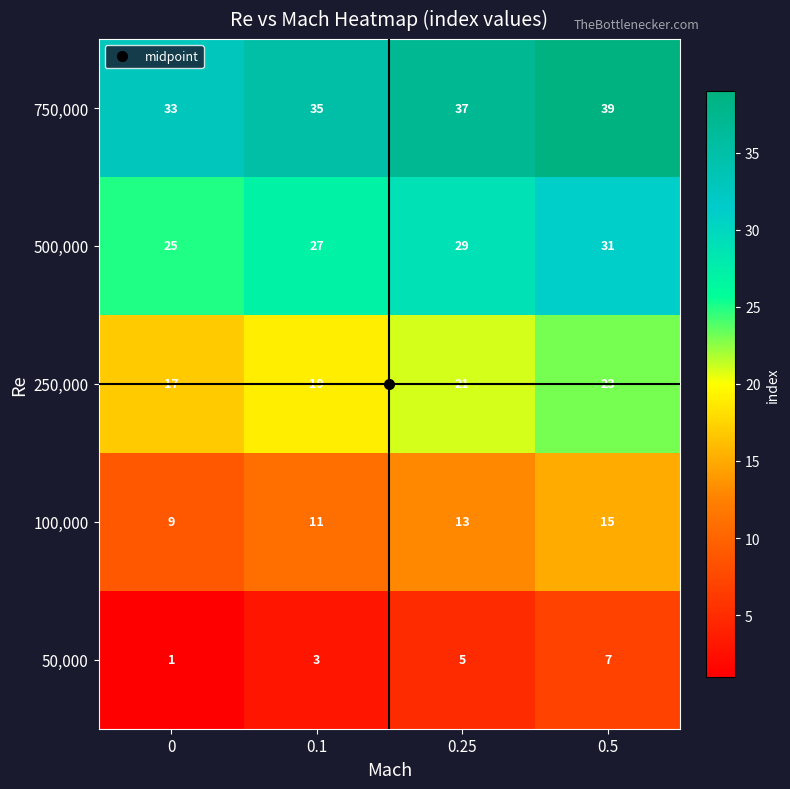

What is the spread (max minus min) of values at 0.5?

32